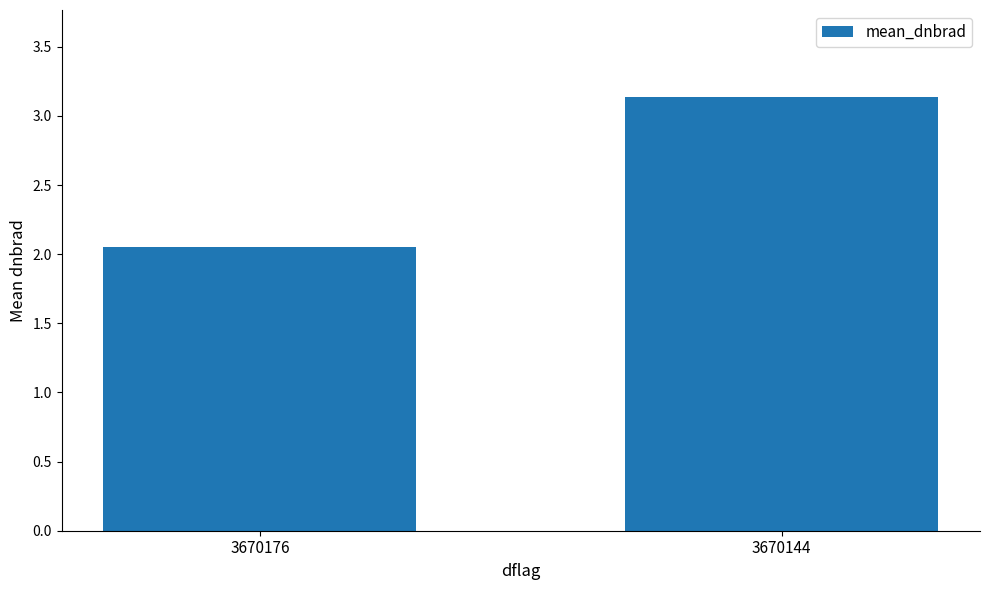

Which category has the lowest value across all series?

3670176